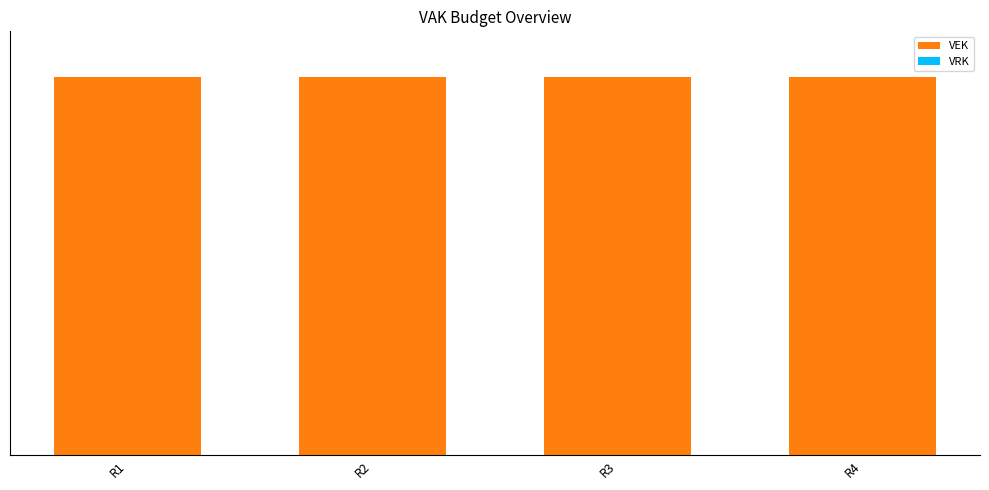

How many groups of bars are there?

4